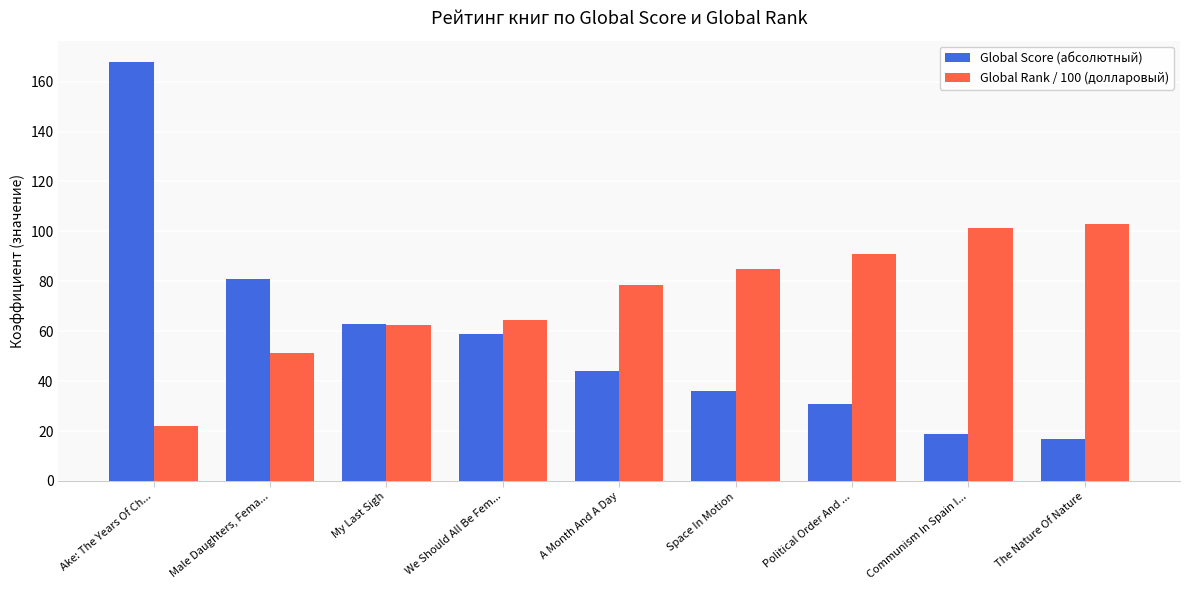

What is the sum of the Global Score (абсолютный) values at Communism In Spain I... and My Last Sigh?

82.0